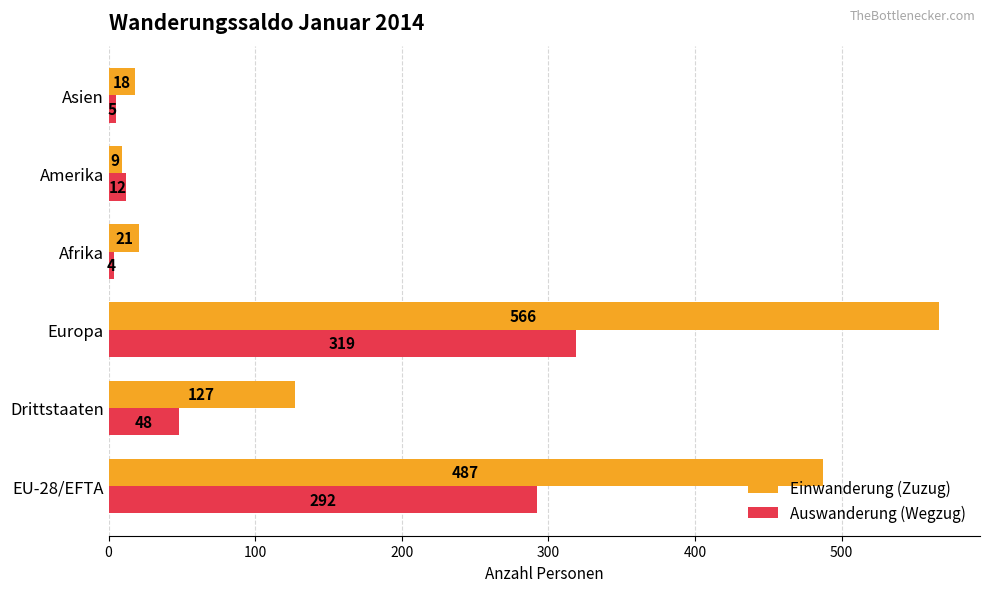

Is the value of Einwanderung (Zuzug) at Asien greater than the value of Auswanderung (Wegzug) at Amerika?

Yes